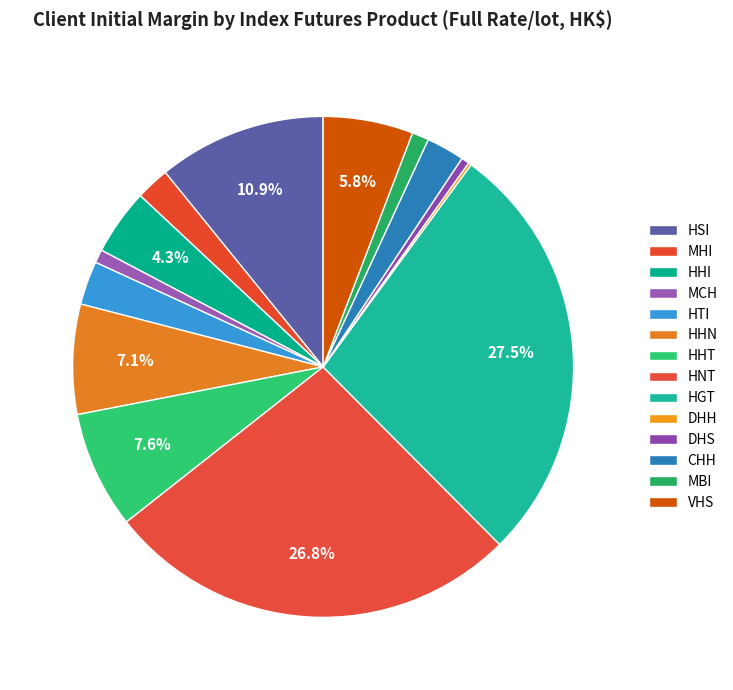

To the nearest percent, what is the combined percentage of HHN and HSI?

18%